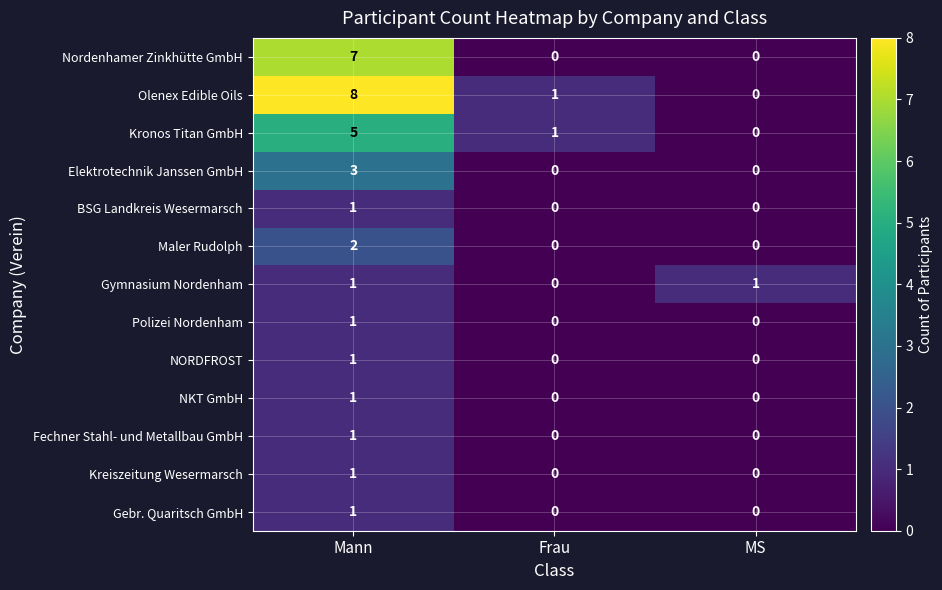

Which series has the widest spread of values?

Olenex Edible Oils